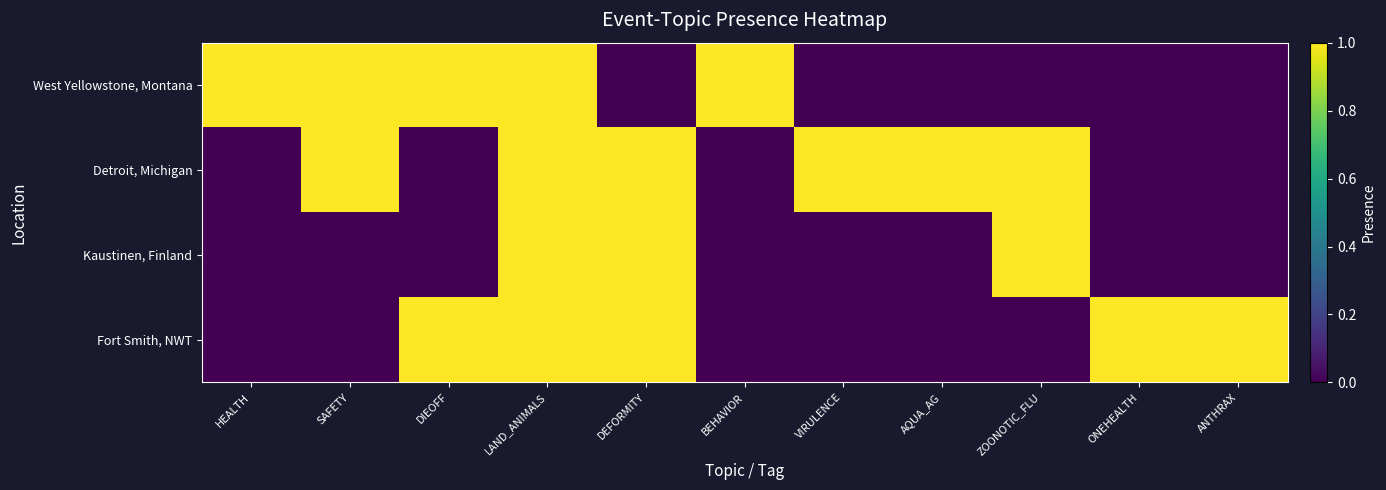

Reading left to right, transcribe all the data shown in this chart.

West Yellowstone, Montana: HEALTH=1	SAFETY=1	DIEOFF=1	LAND_ANIMALS=1	DEFORMITY=0	BEHAVIOR=1	VIRULENCE=0	AQUA_AG=0	ZOONOTIC_FLU=0	ONEHEALTH=0	ANTHRAX=0
Detroit, Michigan: HEALTH=0	SAFETY=1	DIEOFF=0	LAND_ANIMALS=1	DEFORMITY=1	BEHAVIOR=0	VIRULENCE=1	AQUA_AG=1	ZOONOTIC_FLU=1	ONEHEALTH=0	ANTHRAX=0
Kaustinen, Finland: HEALTH=0	SAFETY=0	DIEOFF=0	LAND_ANIMALS=1	DEFORMITY=1	BEHAVIOR=0	VIRULENCE=0	AQUA_AG=0	ZOONOTIC_FLU=1	ONEHEALTH=0	ANTHRAX=0
Fort Smith, NWT: HEALTH=0	SAFETY=0	DIEOFF=1	LAND_ANIMALS=1	DEFORMITY=1	BEHAVIOR=0	VIRULENCE=0	AQUA_AG=0	ZOONOTIC_FLU=0	ONEHEALTH=1	ANTHRAX=1